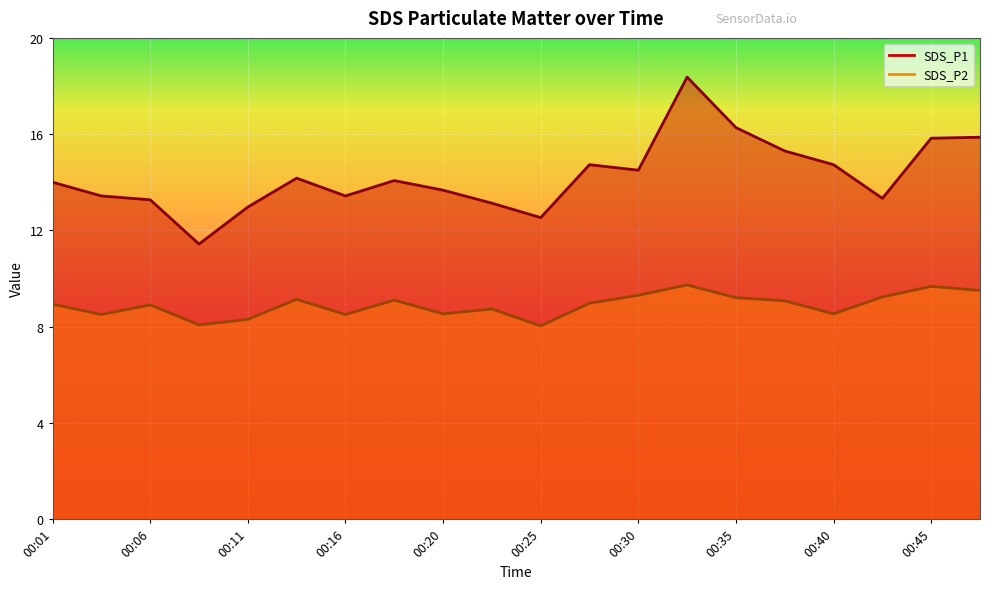

Is it true that SDS_P2 equals 9.1 at 00:13?

True